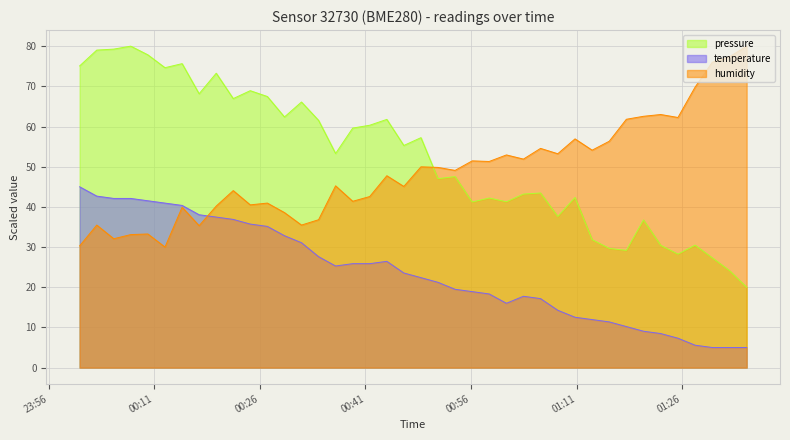

Rank the series at 2022-07-25T00:10:04 from highest to lowest value.

pressure, temperature, humidity